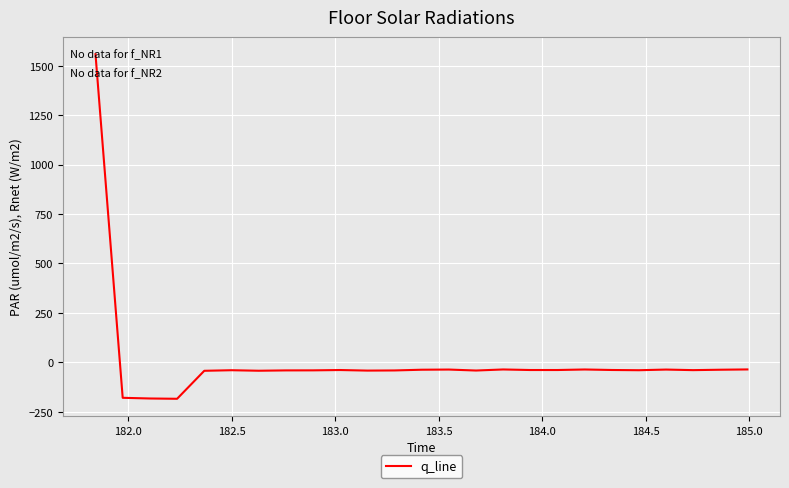

What is the difference between the maximum and minimum values?

1743.0